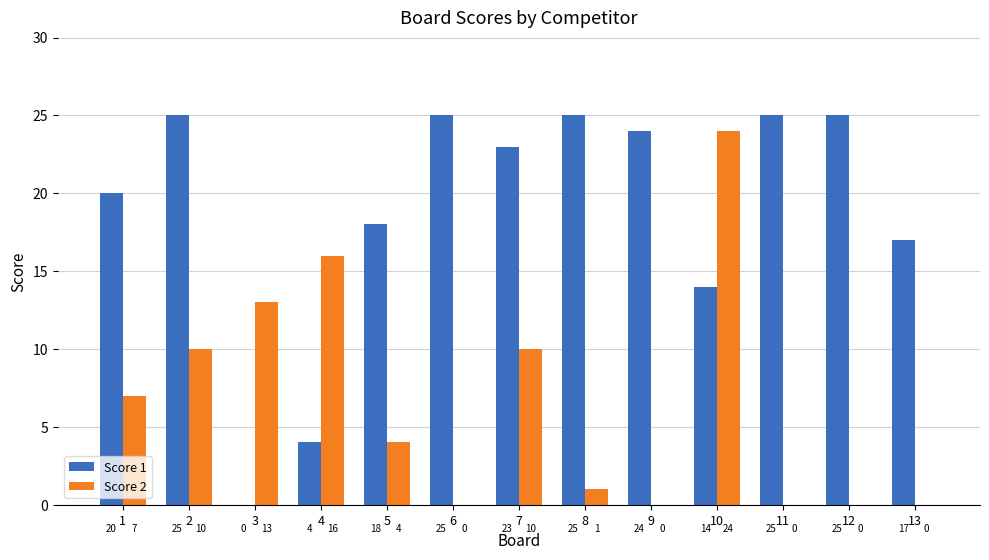

Reading right to left, list all the values displayed in this chart.

Score 1: 13=17	12=25	11=25	10=14	9=24	8=25	7=23	6=25	5=18	4=4	3=0	2=25	1=20
Score 2: 13=0	12=0	11=0	10=24	9=0	8=1	7=10	6=0	5=4	4=16	3=13	2=10	1=7